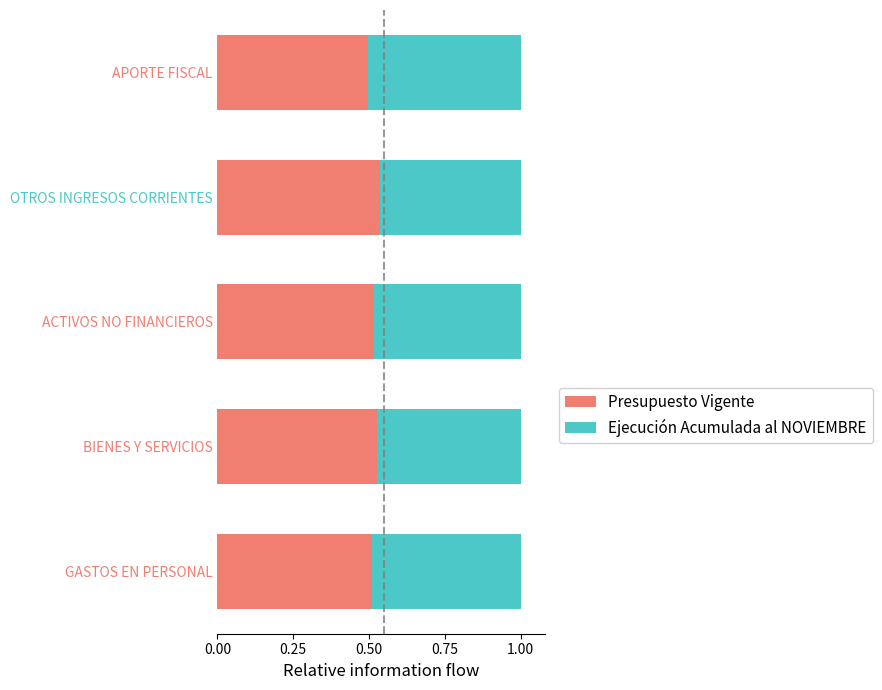

What is the total value across all series at BIENES Y SERVICIOS?

1.0